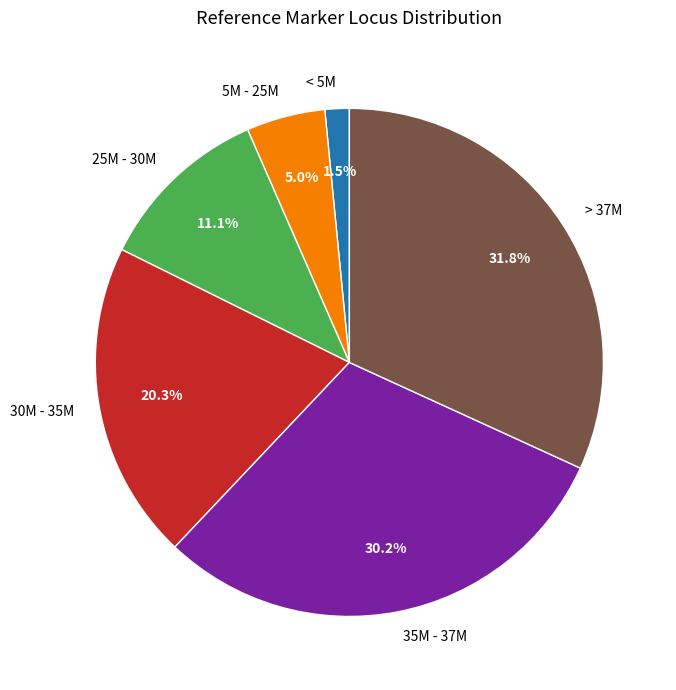

To the nearest percent, what is the average slice percentage?

17%